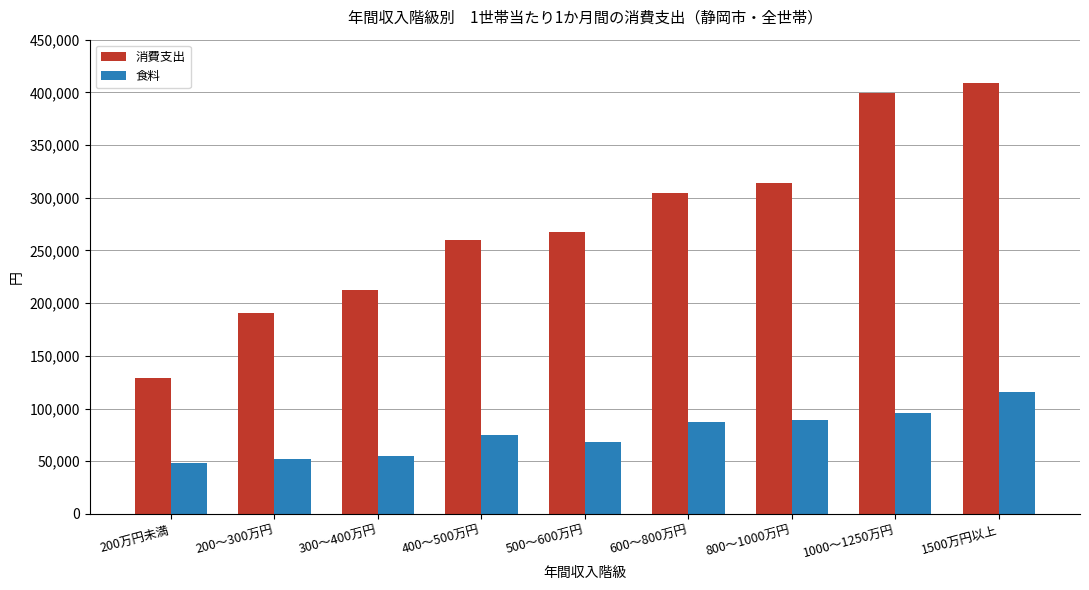

How many distinct data groups are displayed?

2